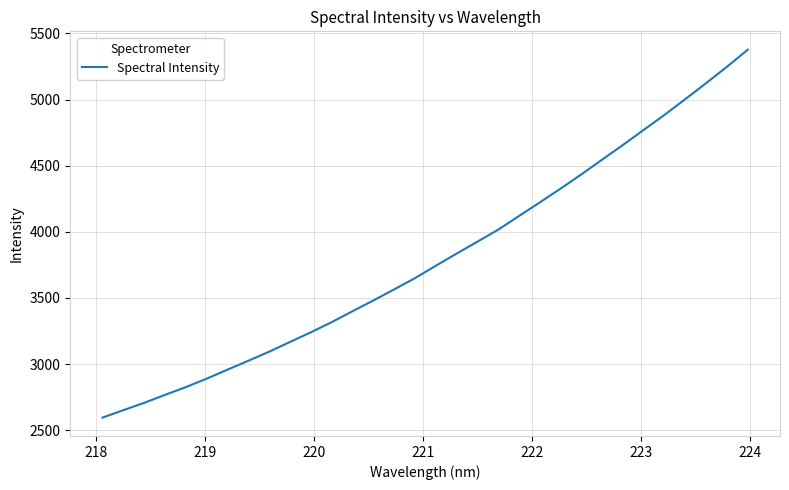

What is the maximum value shown in the chart?

5376.5